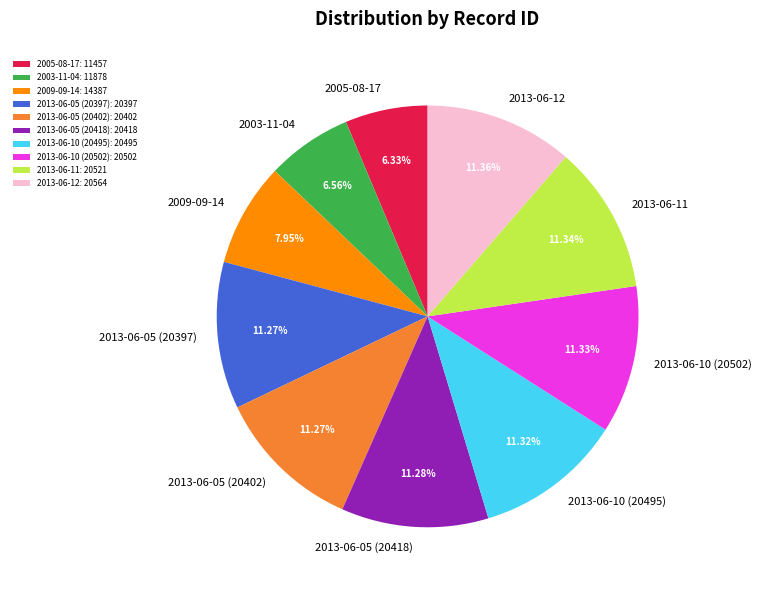

Approximately how many times larger is the value at 2013-06-11 compared to 2013-06-10 (20502)?

1.0